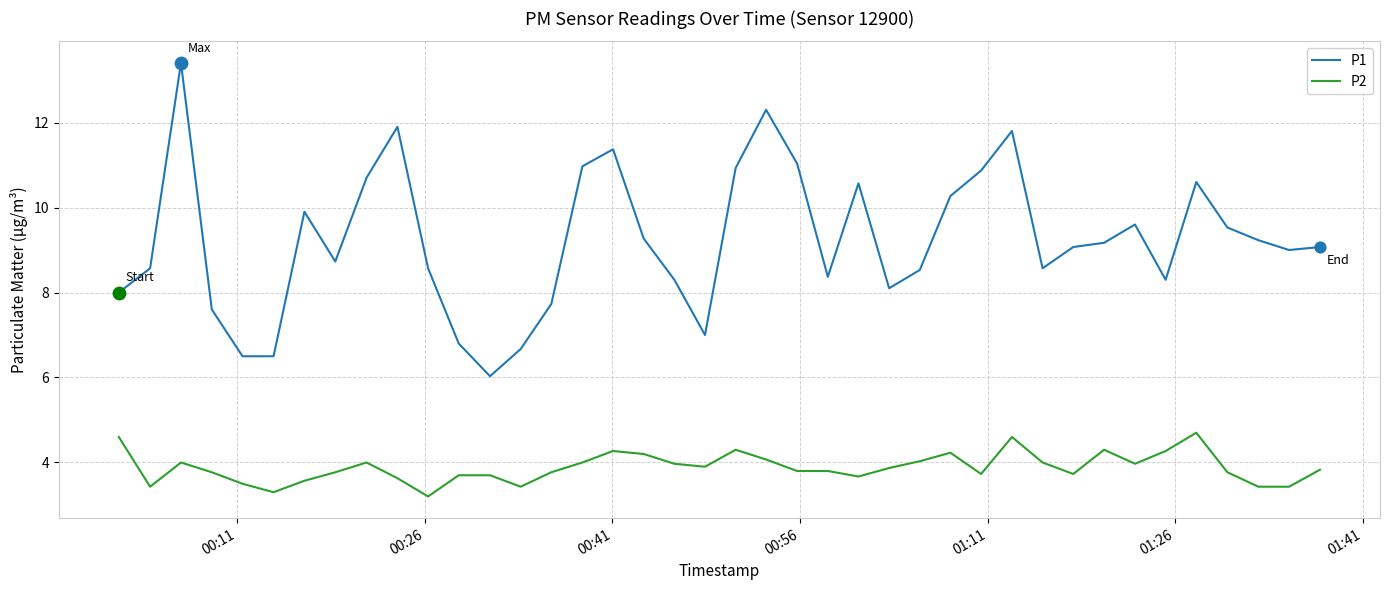

What are all the series names shown in the legend?

P1, P2